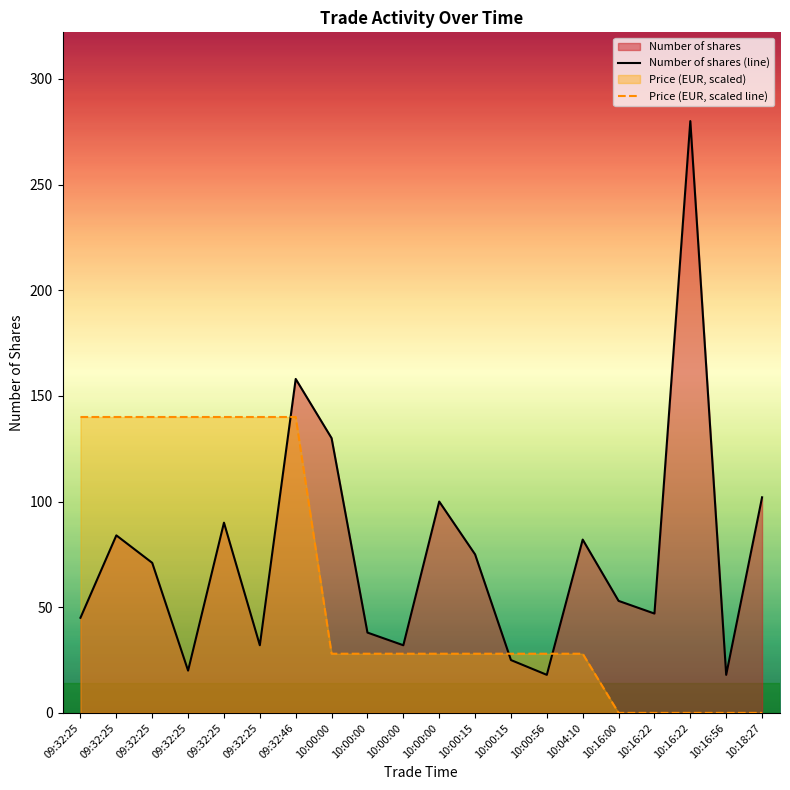

Which series has the largest range (max minus min)?

Number of shares (line)